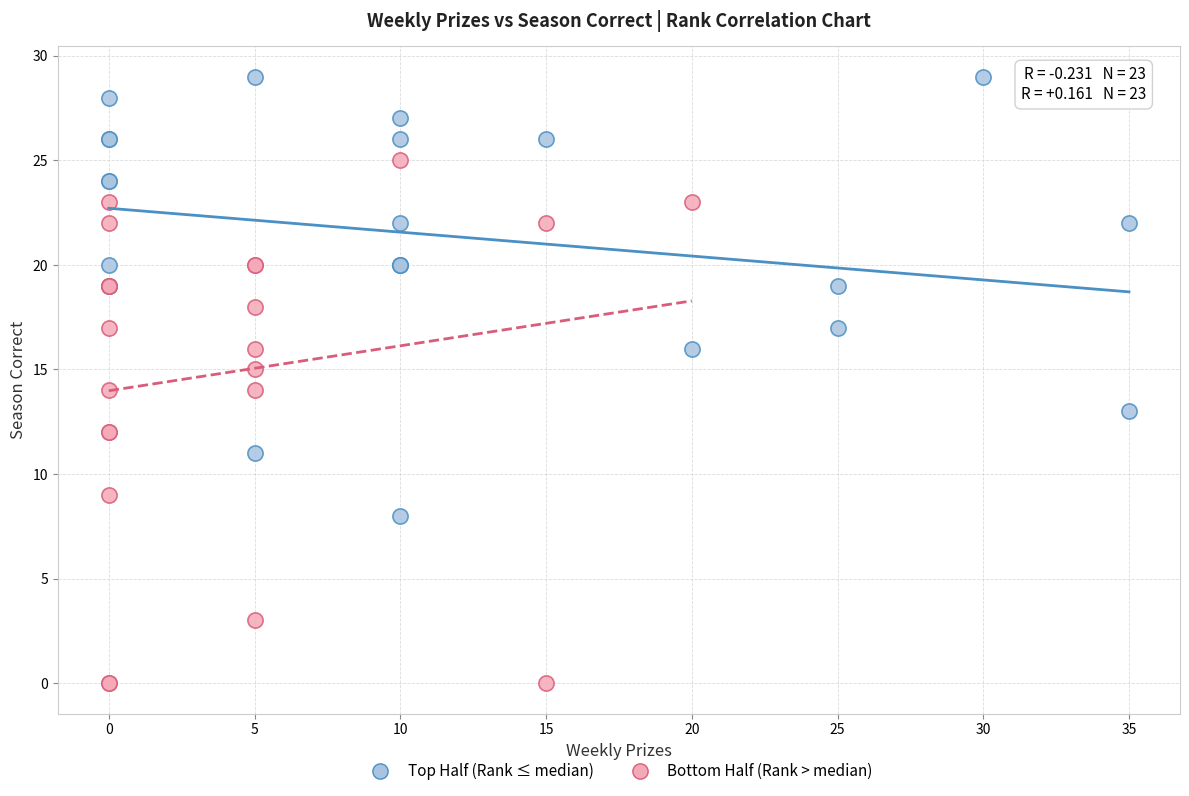

Which series has the widest spread of Y values?

Bottom Half (Rank > median)